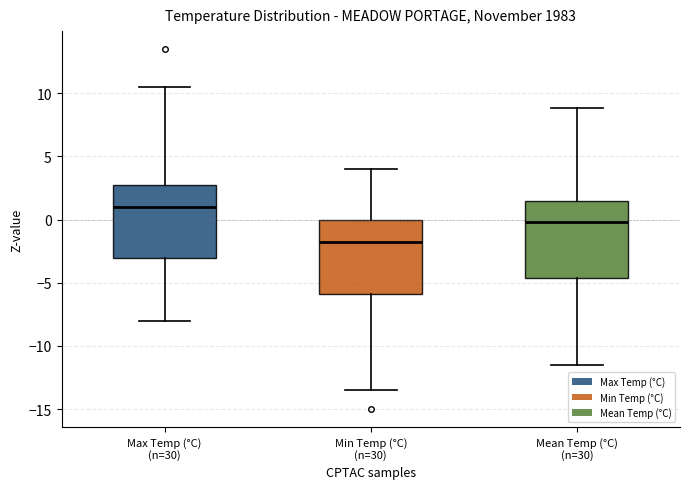

Where does the lower whisker of the box for Max Temp (°C) (n=30) end on the y-axis? The values are not printed on the chart, so give them approximately, as read against the axis.

-8.0